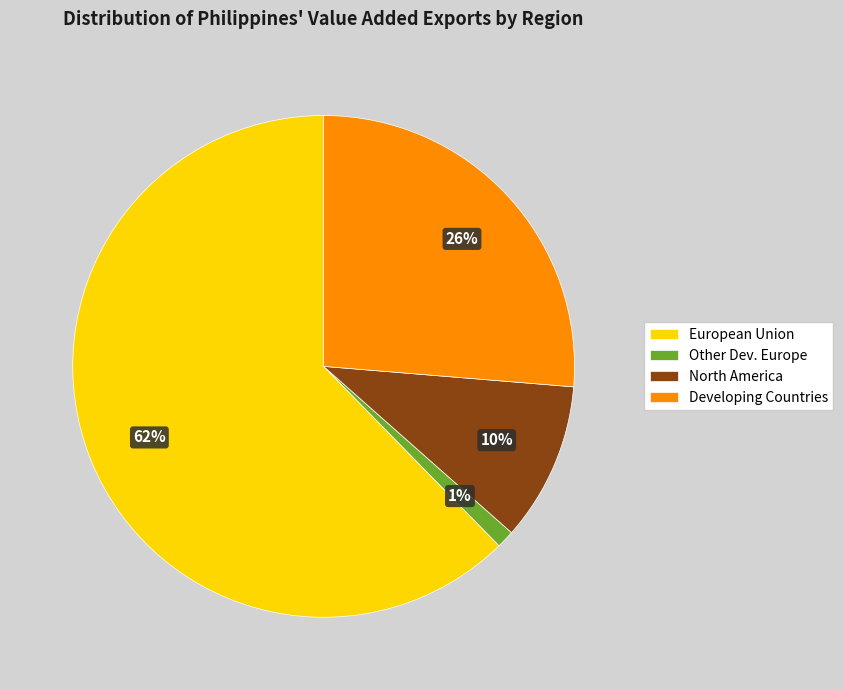

What is the smallest slice in the pie chart?

Other Dev. Europe